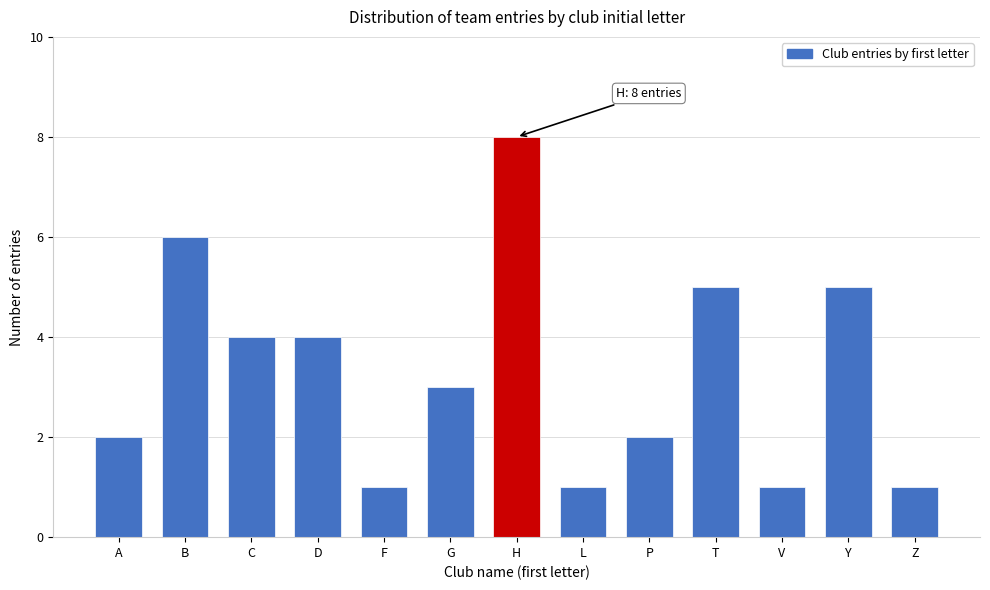

Reading left to right, what are all the values shown in this chart?

A=2	B=6	C=4	D=4	F=1	G=3	H=8	L=1	P=2	T=5	V=1	Y=5	Z=1